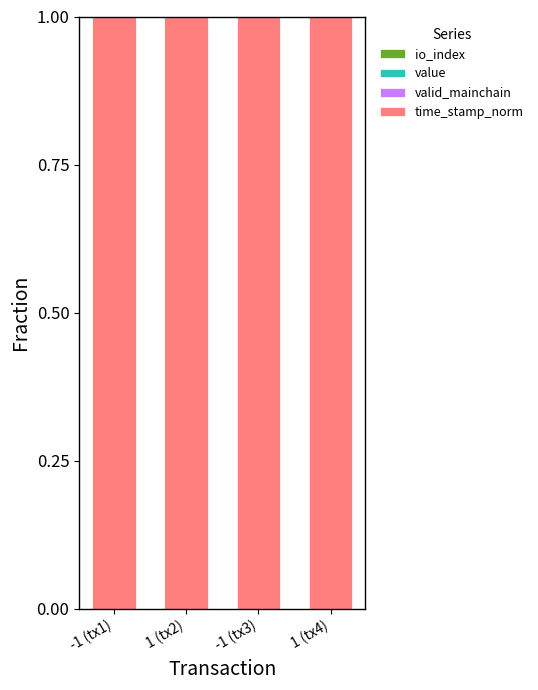

Are the bars grouped side by side (vs. stacked)?

No